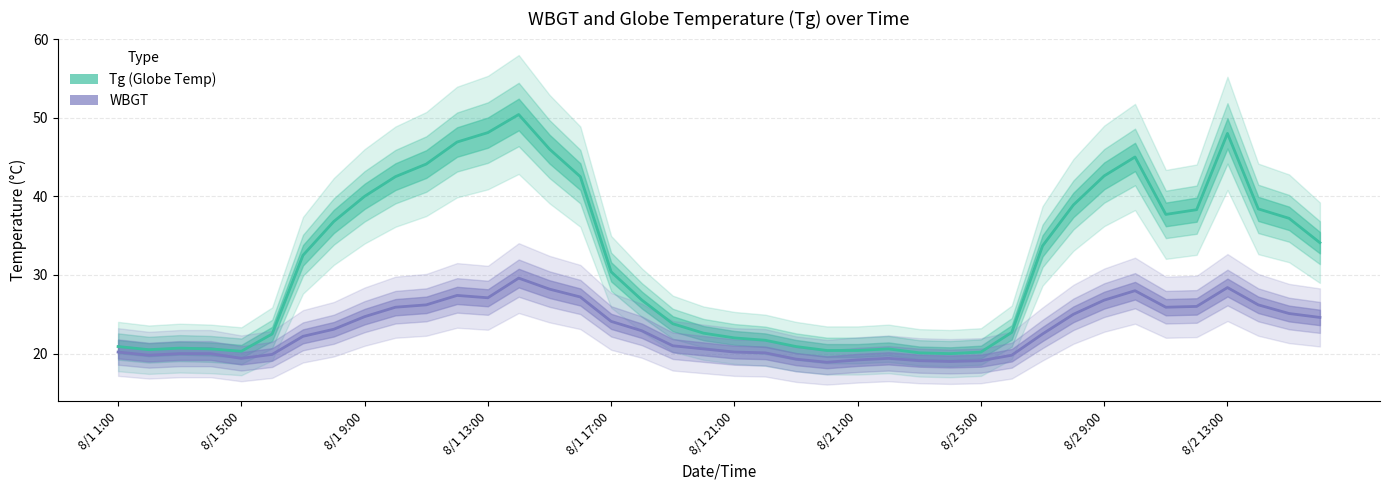

Which category has the highest value in the Tg series?

8/1 14:00